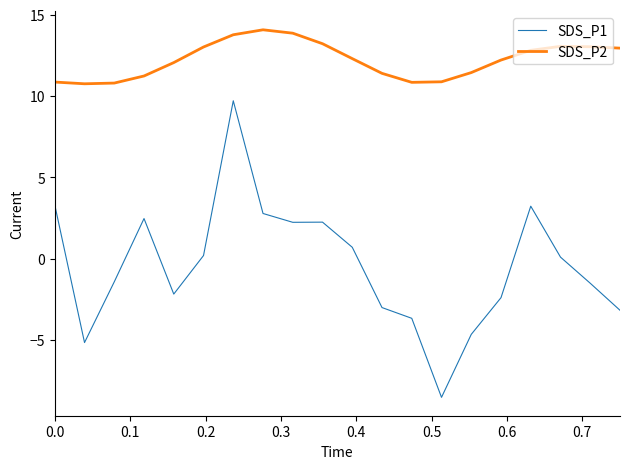

What is the lowest value of the SDS_P1 series?

-8.5